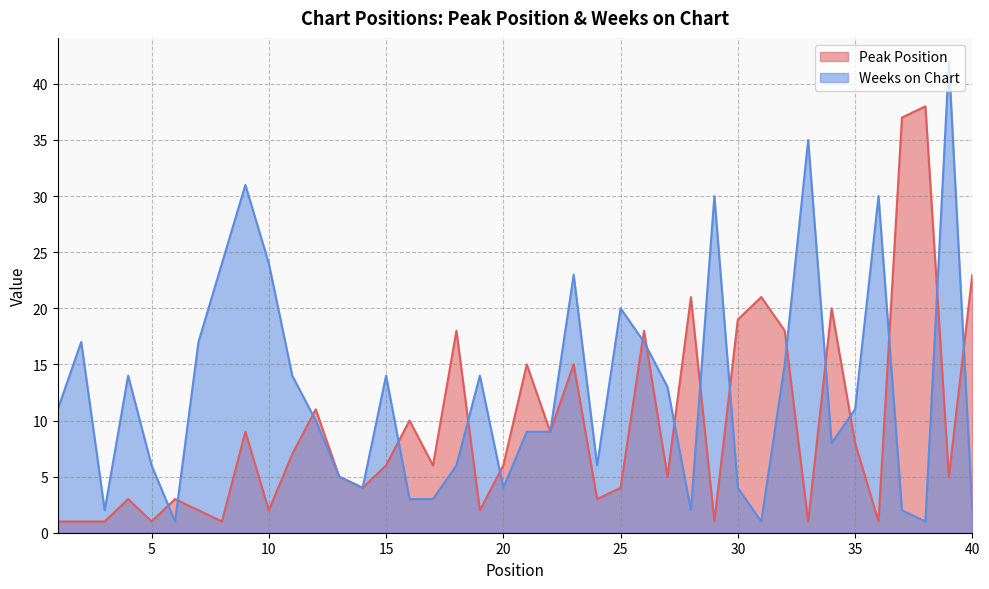

True or false: Peak Position has more than 2 interior local peaks.

True